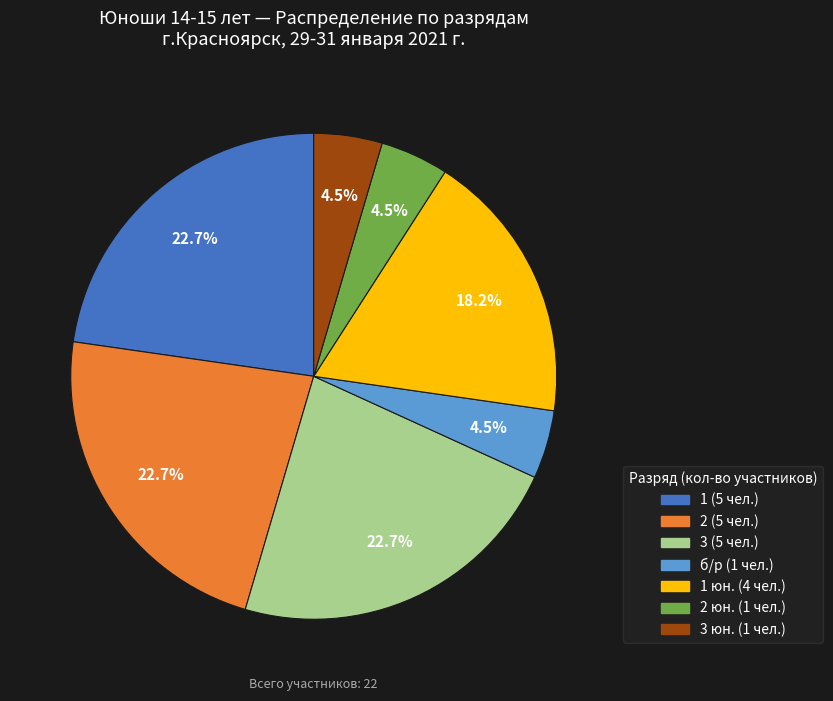

Does any single category account for the majority?

No